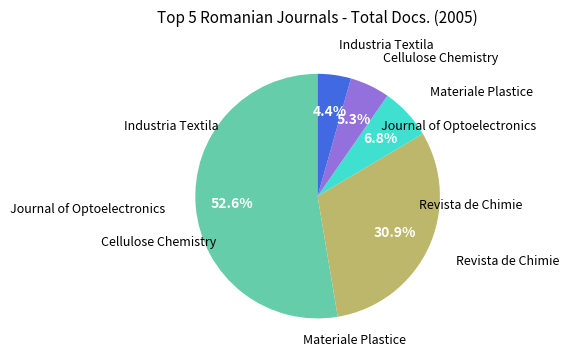

Is there any slice that represents more than half of the pie?

Yes